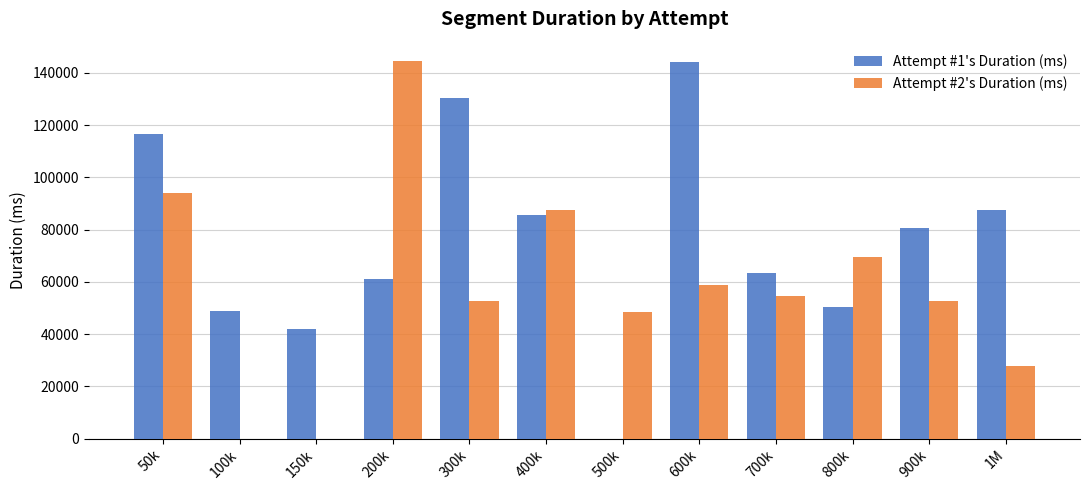

What are all the series names shown in the legend?

Attempt #1's Duration (ms), Attempt #2's Duration (ms)